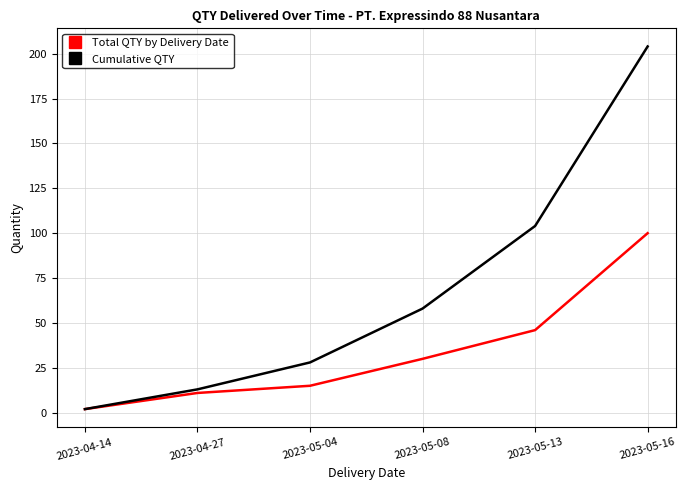

Reading right to left, list all the values displayed in this chart.

Total QTY by Delivery Date: 2023-05-16=100	2023-05-13=46	2023-05-08=30	2023-05-04=15	2023-04-27=11	2023-04-14=2
Cumulative QTY: 2023-05-16=204	2023-05-13=104	2023-05-08=58	2023-05-04=28	2023-04-27=13	2023-04-14=2